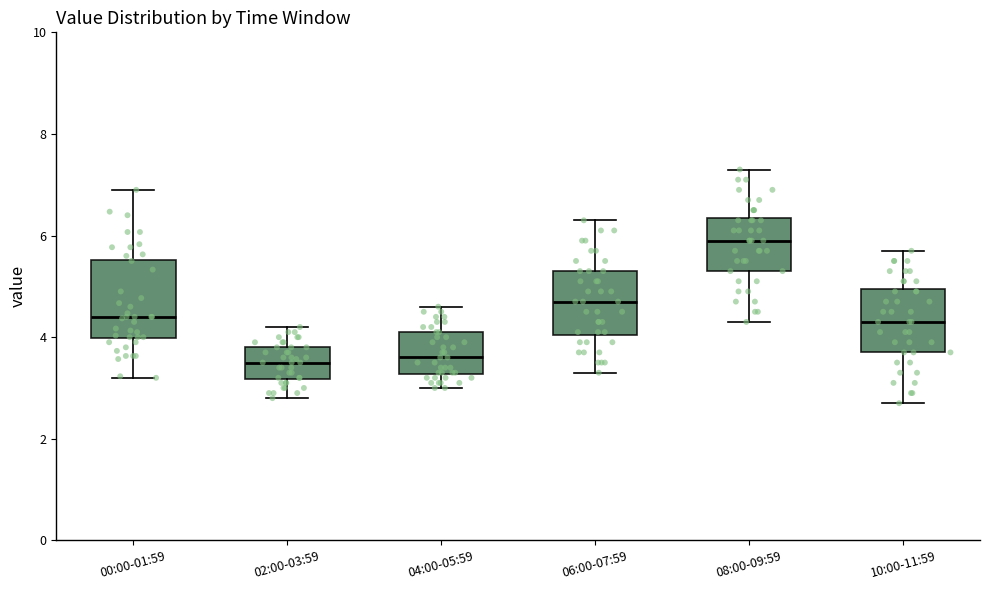

Which box is the tallest, from its lower edge to its upper edge?

00:00-01:59